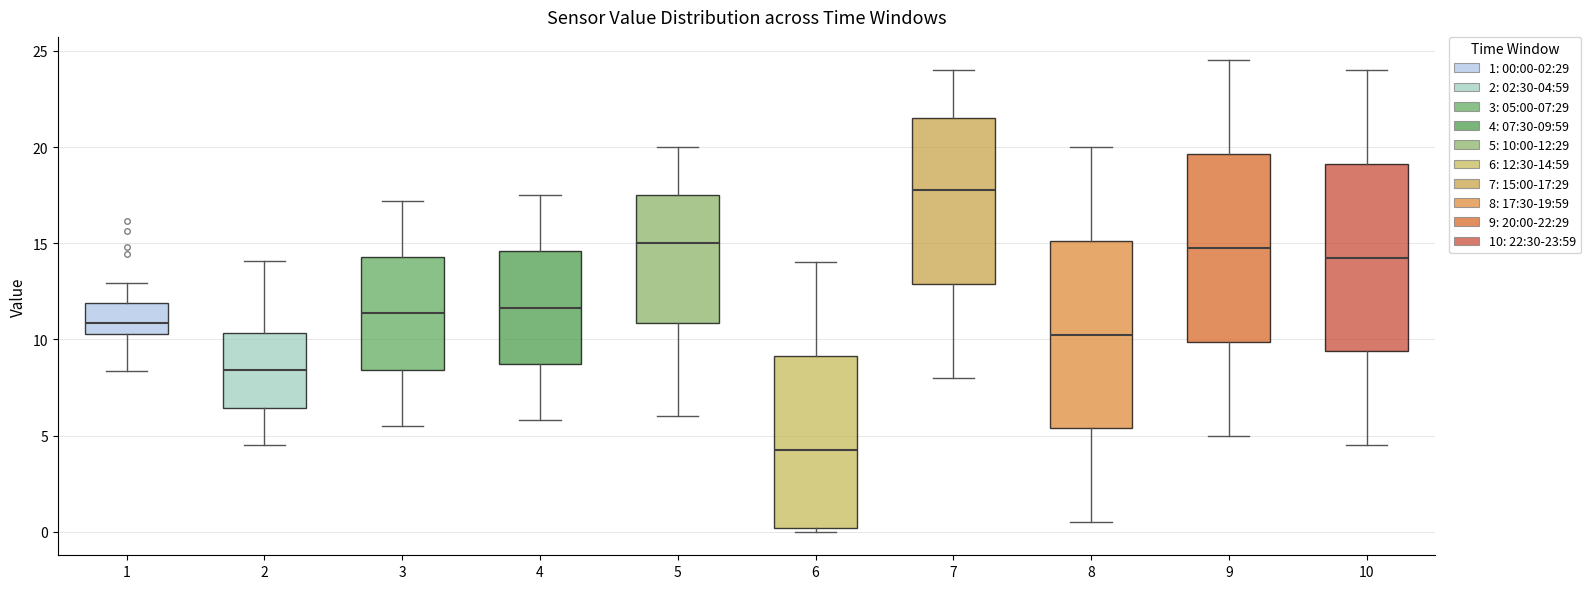

Reading left to right, transcribe this box plot: for each box, give where its median line is, the range the box spans, and where its two whiskers end, as read against the y-axis. The values are not printed on the chart, so give them approximately, as read against the axis.

1: median 11.0, box 10.5 to 12.0, whiskers 8.5 to 13.0
2: median 8.5, box 6.5 to 10.5, whiskers 4.5 to 14.0
3: median 11.5, box 8.5 to 14.5, whiskers 5.5 to 17.0
4: median 11.5, box 8.5 to 14.5, whiskers 6.0 to 17.5
5: median 15.0, box 11.0 to 17.5, whiskers 6.0 to 20.0
6: median 4.5, box 0.0 to 9.0, whiskers 0.0 (just below the box's lower edge) to 14.0
7: median 18.0, box 13.0 to 21.5, whiskers 8.0 to 24.0
8: median 10.5, box 5.5 to 15.0, whiskers 0.5 to 20.0
9: median 15.0, box 10.0 to 19.5, whiskers 5.0 to 24.5
10: median 14.5, box 9.5 to 19.0, whiskers 4.5 to 24.0